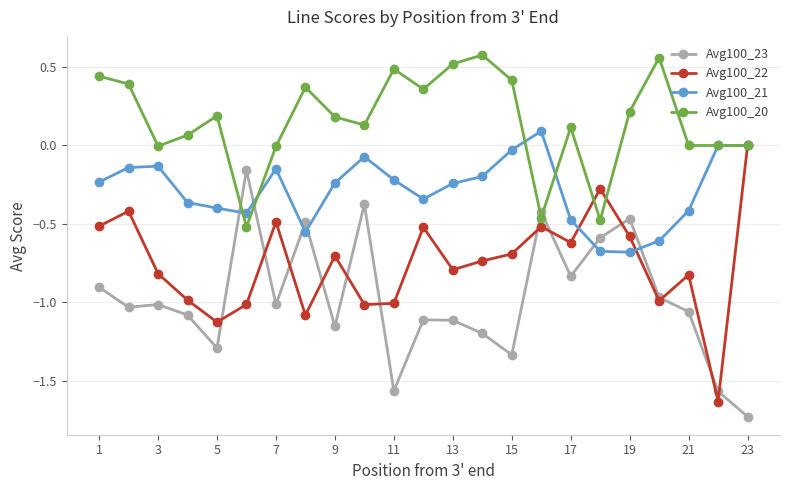

What is the minimum value for Avg100_22?

-1.6